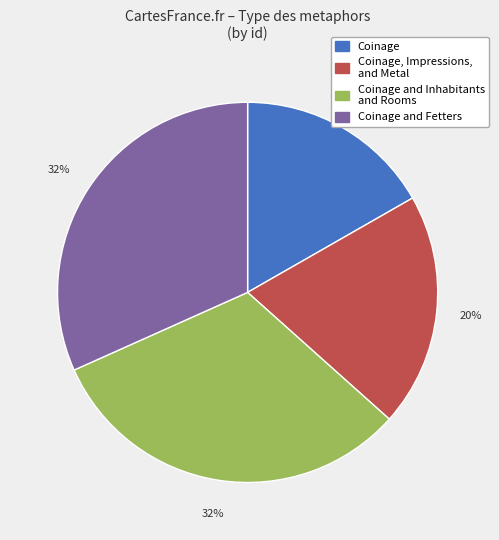

Count the number of slices in the pie.

4